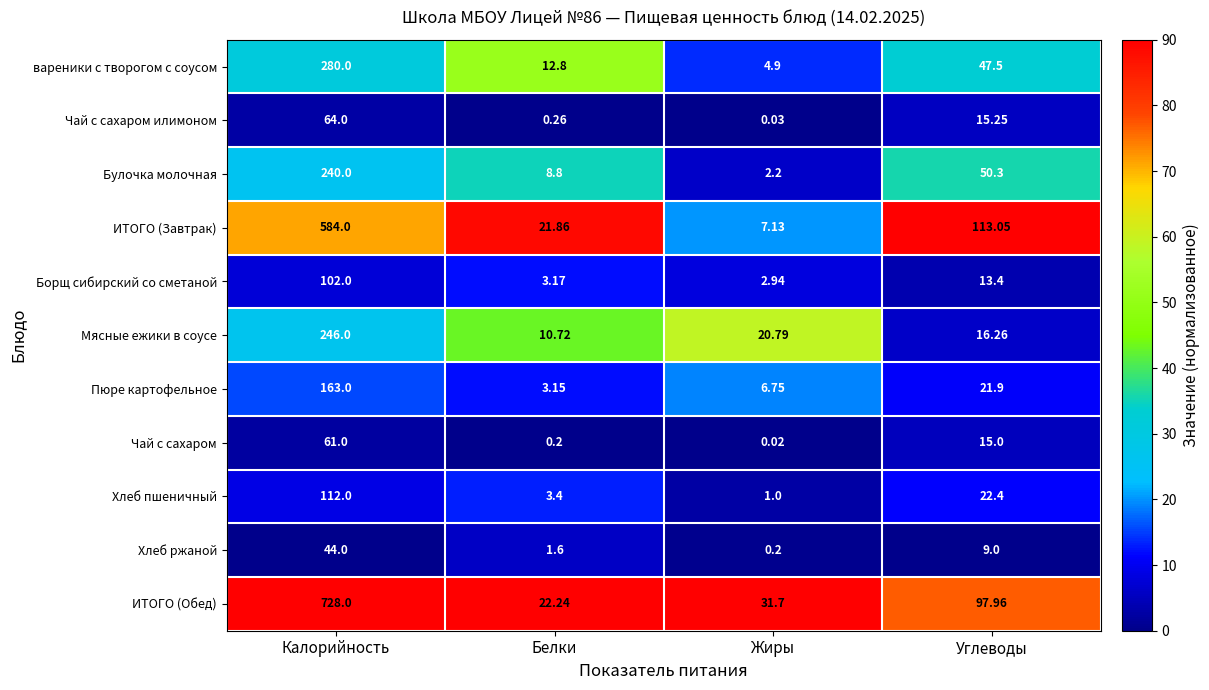

Rank the categories by Чай с сахаром илимоном value from highest to lowest.

Калорийность, Углеводы, Белки, Жиры